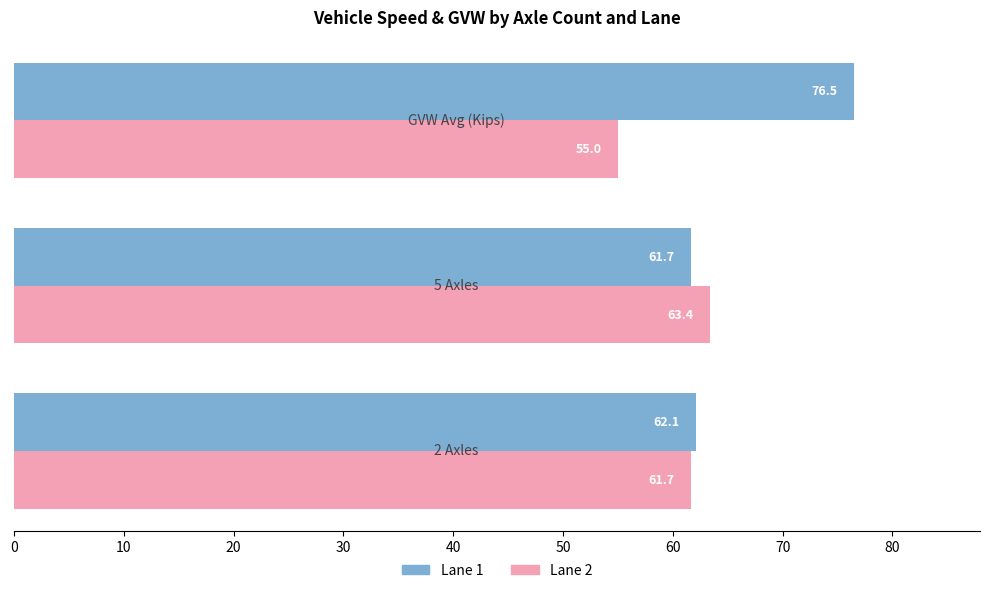

At how many categories does at least one series exceed 56?

3